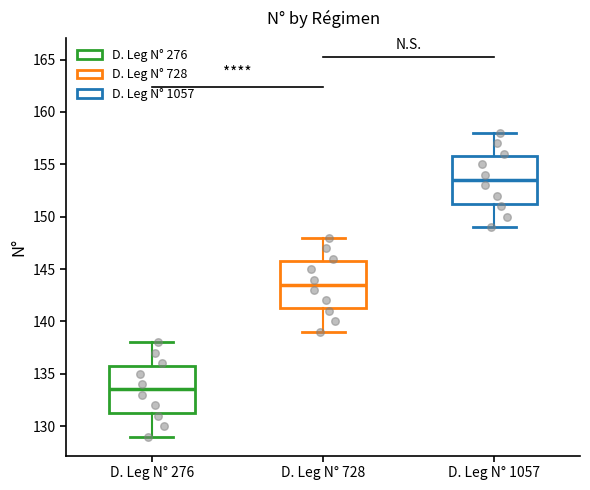

Reading left to right, transcribe this box plot: for each box, give where its median line is, the range the box spans, and where its two whiskers end, as read against the y-axis. The values are not printed on the chart, so give them approximately, as read against the axis.

D. Leg N° 276: median 133.5, box 131.5 to 136.0, whiskers 129.0 to 138.0
D. Leg N° 728: median 143.5, box 141.5 to 146.0, whiskers 139.0 to 148.0
D. Leg N° 1057: median 153.5, box 151.5 to 156.0, whiskers 149.0 to 158.0